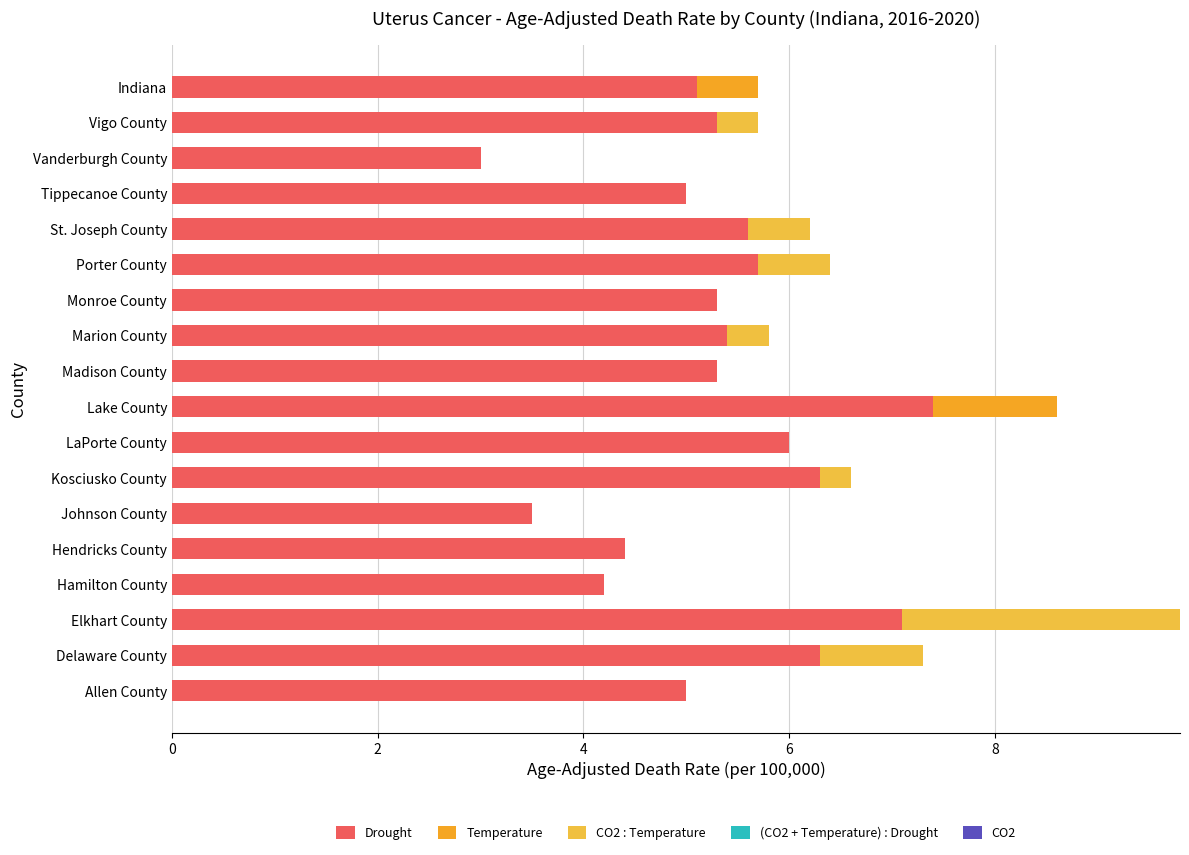

How many categories are shown in the chart?

18